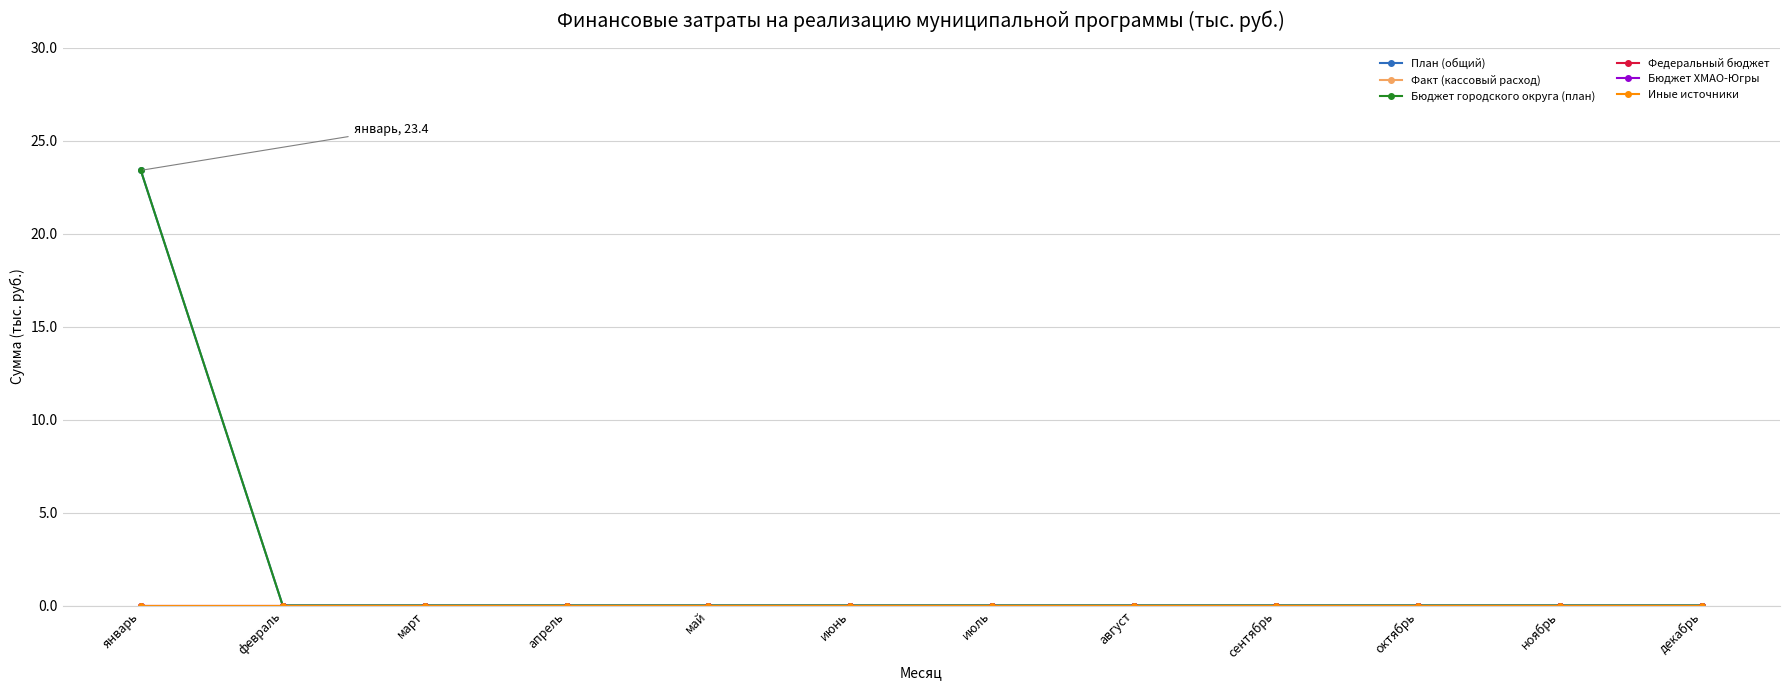

The value of План (общий) at июнь is 0.0. True or false?

True